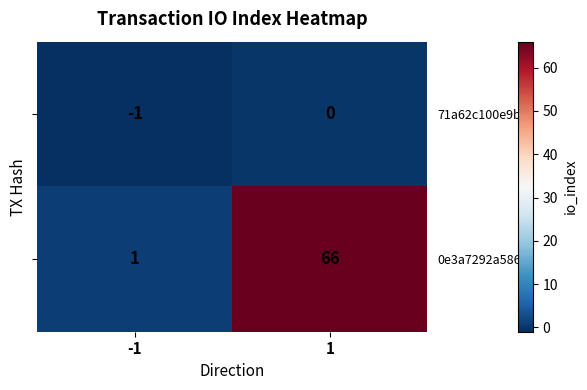

What is the difference between the maximum and minimum values in the 0e3a7292a586... series?

65